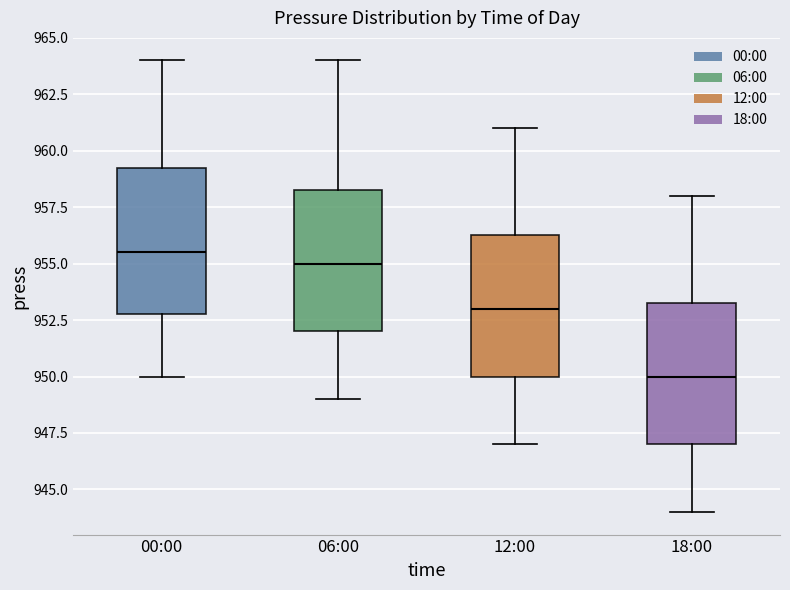

Which box's median line is the lowest?

18:00